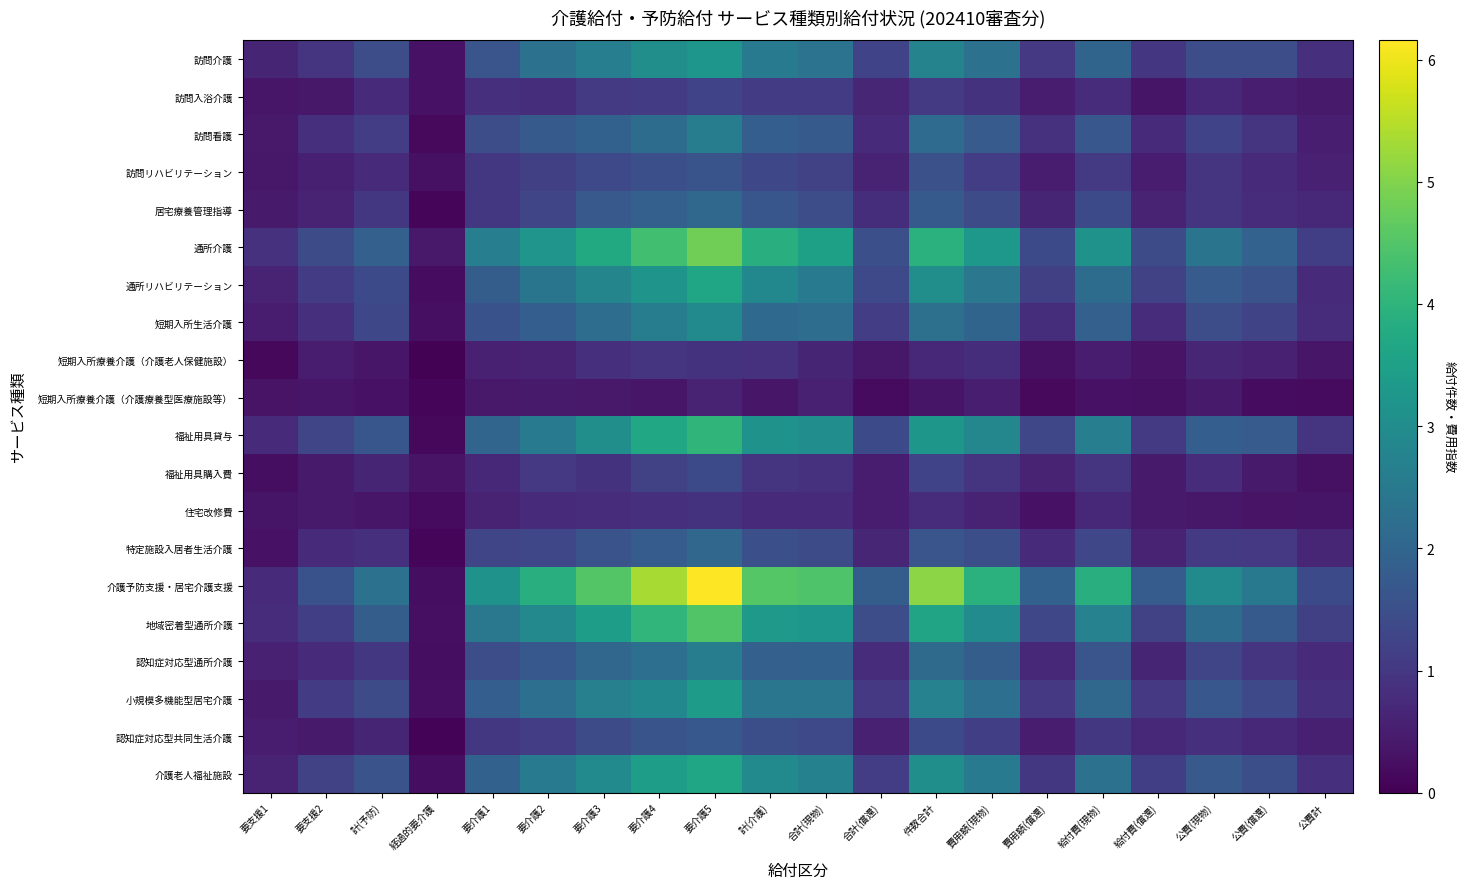

Which has a higher value, 要介護2 or 合計(現物)?

合計(現物)